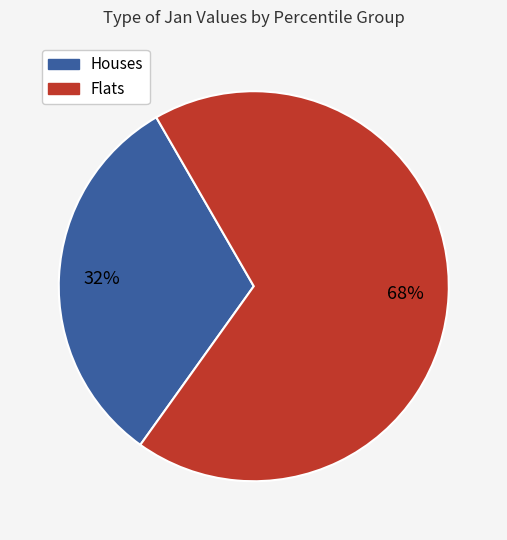

Is there a majority slice in this chart?

Yes